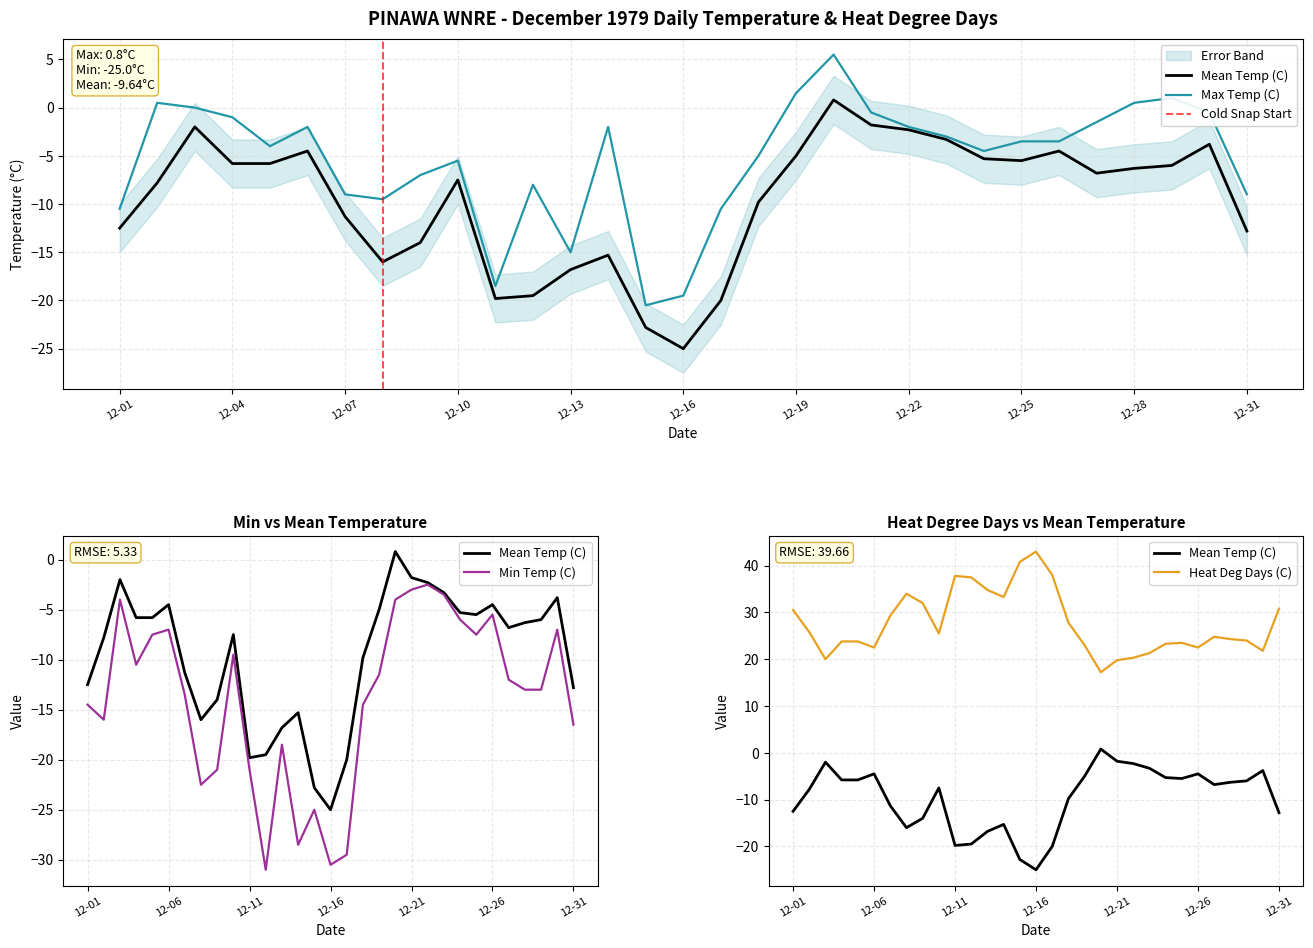

At which label does Min Temp (C) first exceed -13?

12-03